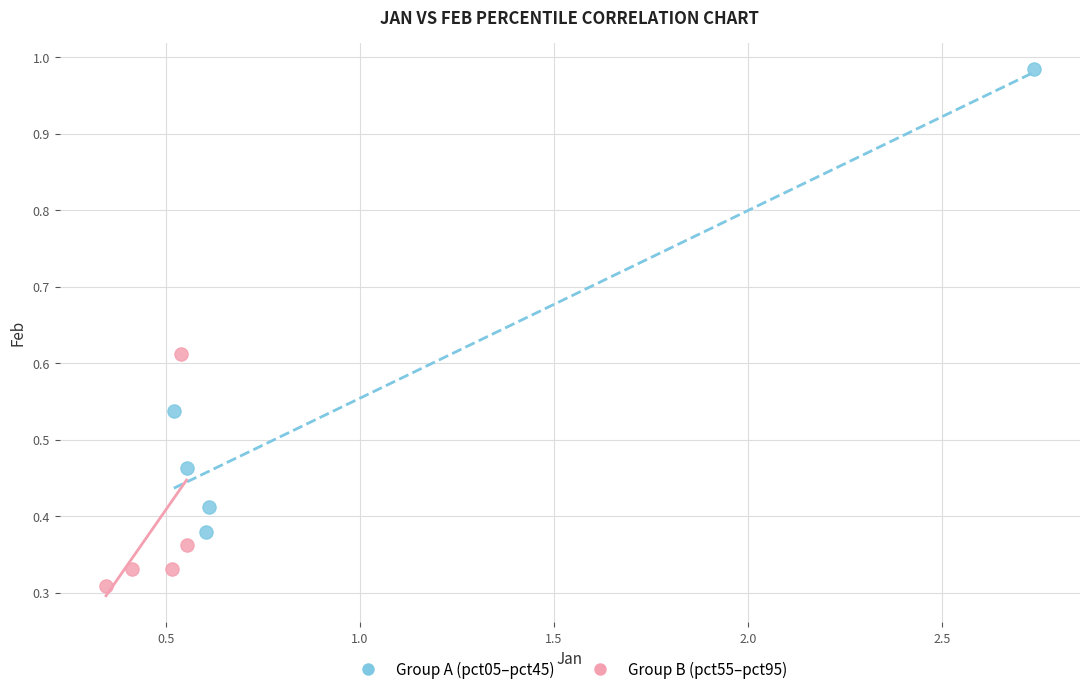

Which series reaches the maximum Y coordinate?

Group A (pct05–pct45)